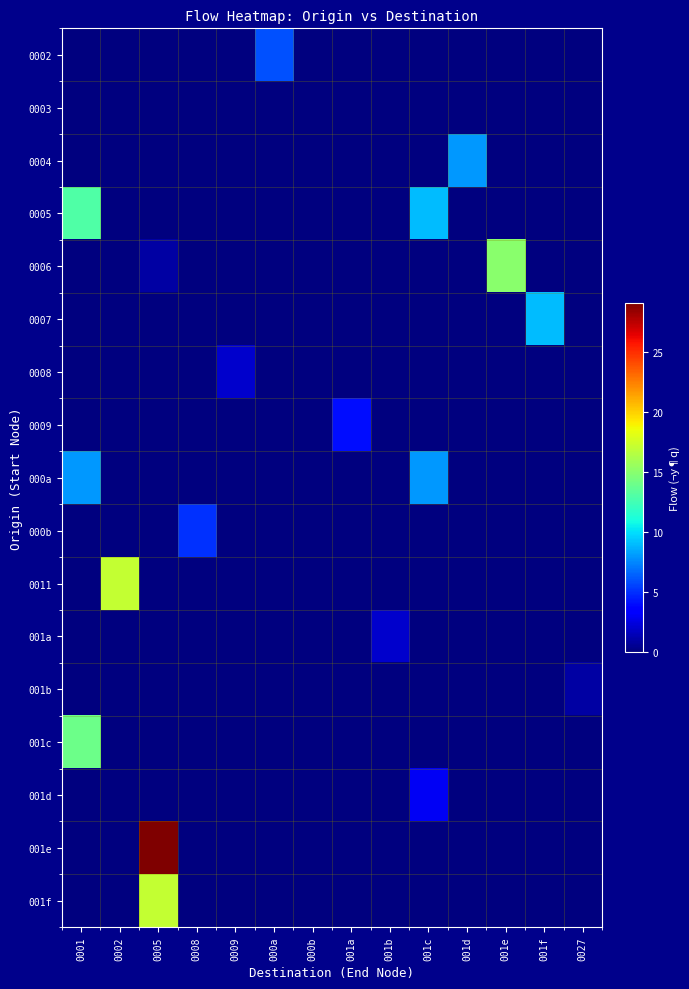

Which series has the largest total across all categories?

001e